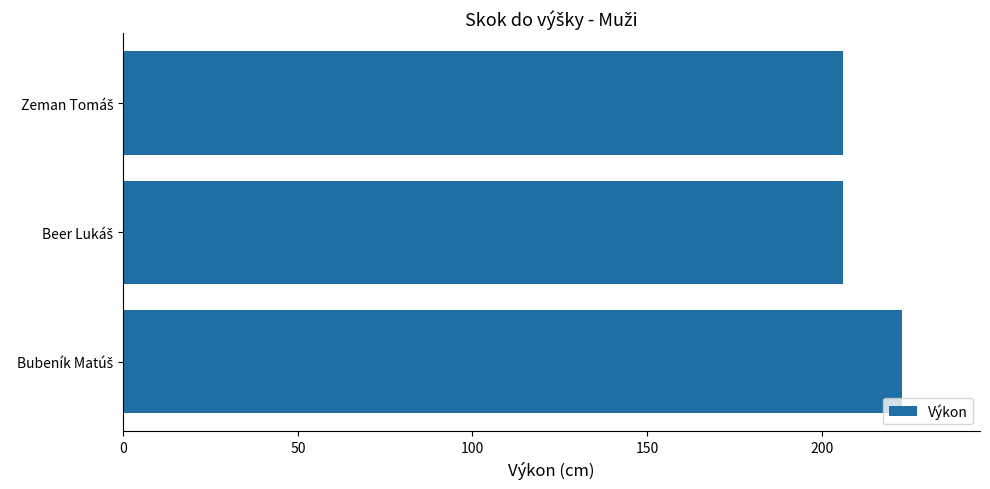

What is the difference between the maximum and minimum values?

17